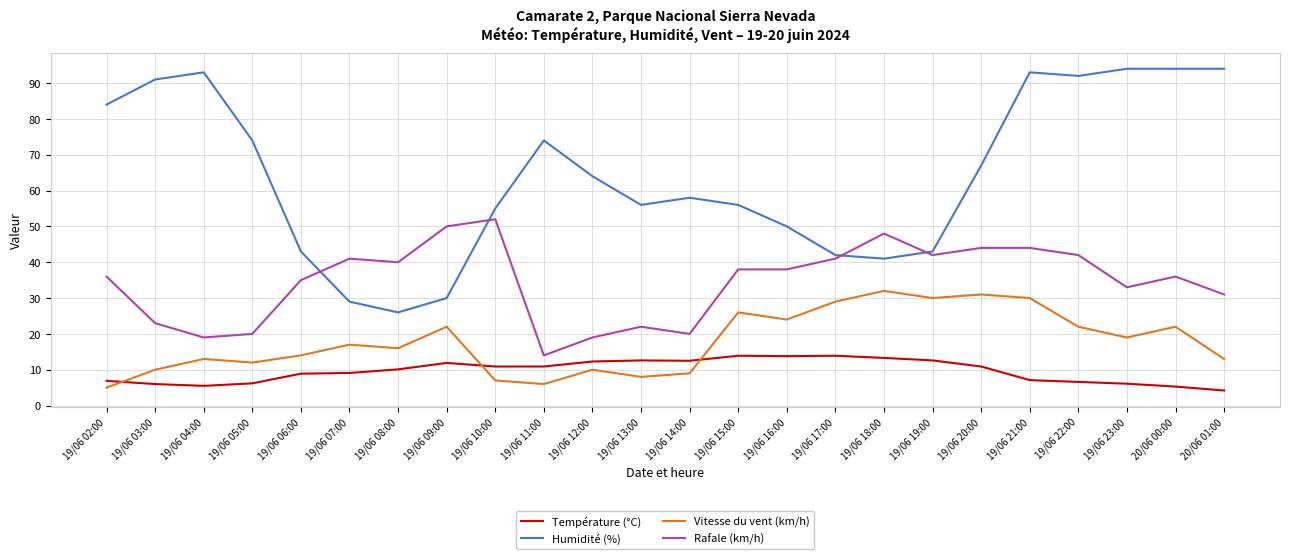

At how many categories does at least one series exceed 11?

24